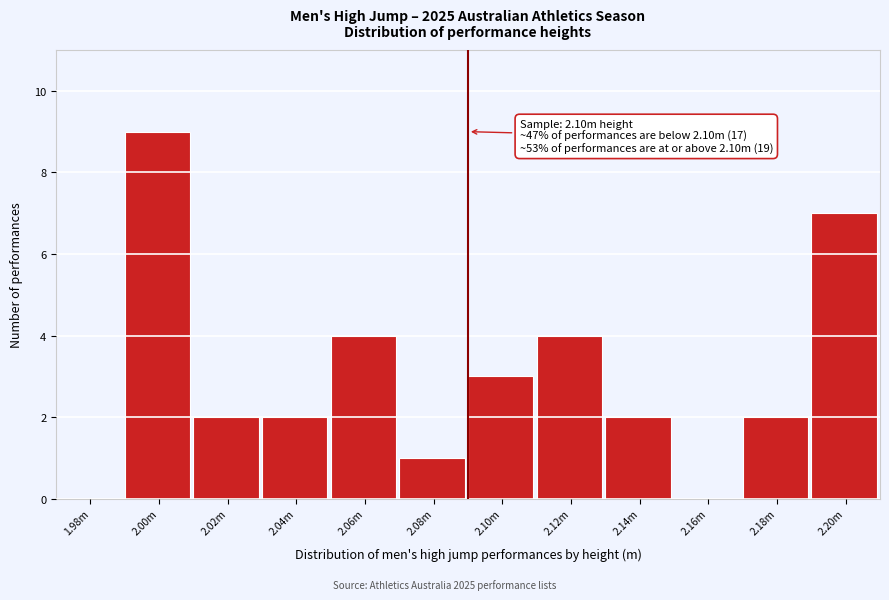

Reading right to left, what are all the values shown in this chart?

2.20m=7	2.18m=2	2.16m=0	2.14m=2	2.12m=4	2.10m=3	2.08m=1	2.06m=4	2.04m=2	2.02m=2	2.00m=9	1.98m=0